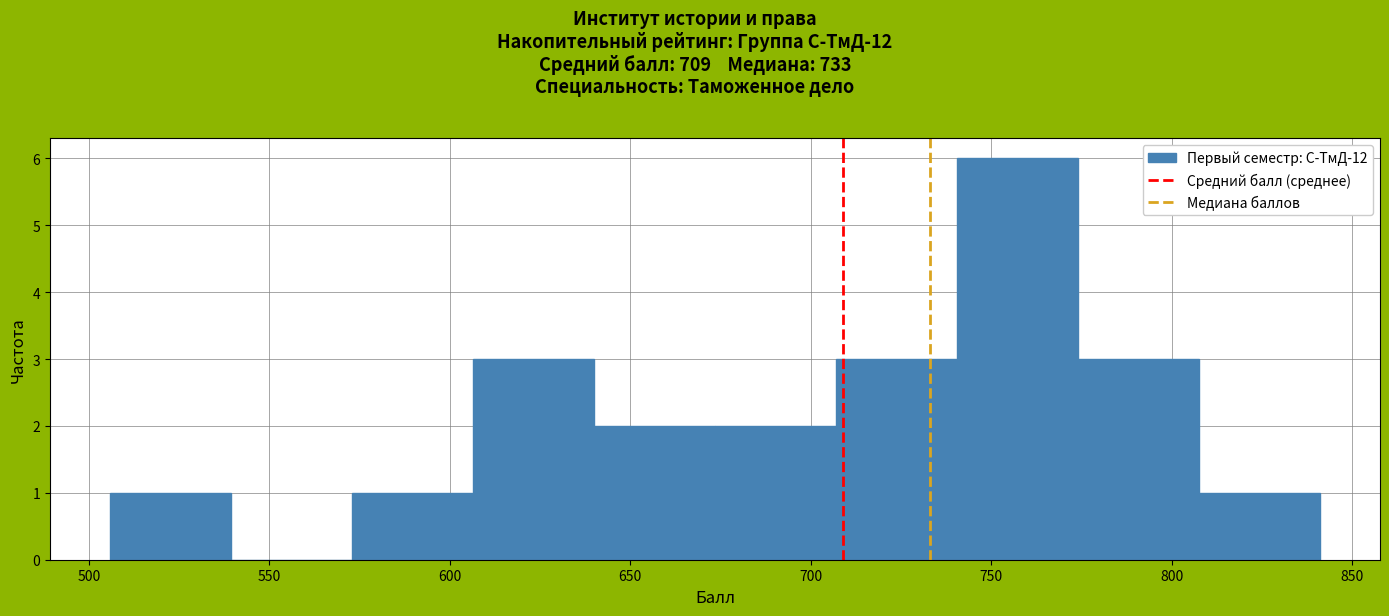

Reading left to right, list every bar in this chart as the range it spans on the x-axis followed by its height. Neither the bar edges nor the heights are printed on the chart, so give them approximately, as read against the axes.

506.0 to 539.5: 1
539.5 to 573.0: 0
573.0 to 606.5: 1
606.5 to 640.0: 3
640.0 to 673.5: 2
673.5 to 707.0: 2
707.0 to 740.5: 3
740.5 to 774.0: 6
774.0 to 807.5: 3
807.5 to 841.0: 1